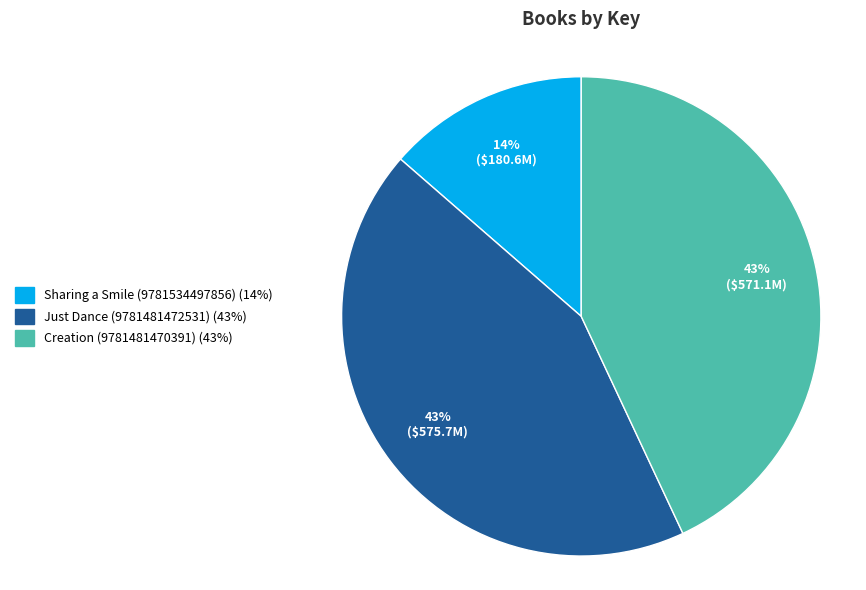

Is Sharing a Smile (9781534497856) the majority of the pie?

No